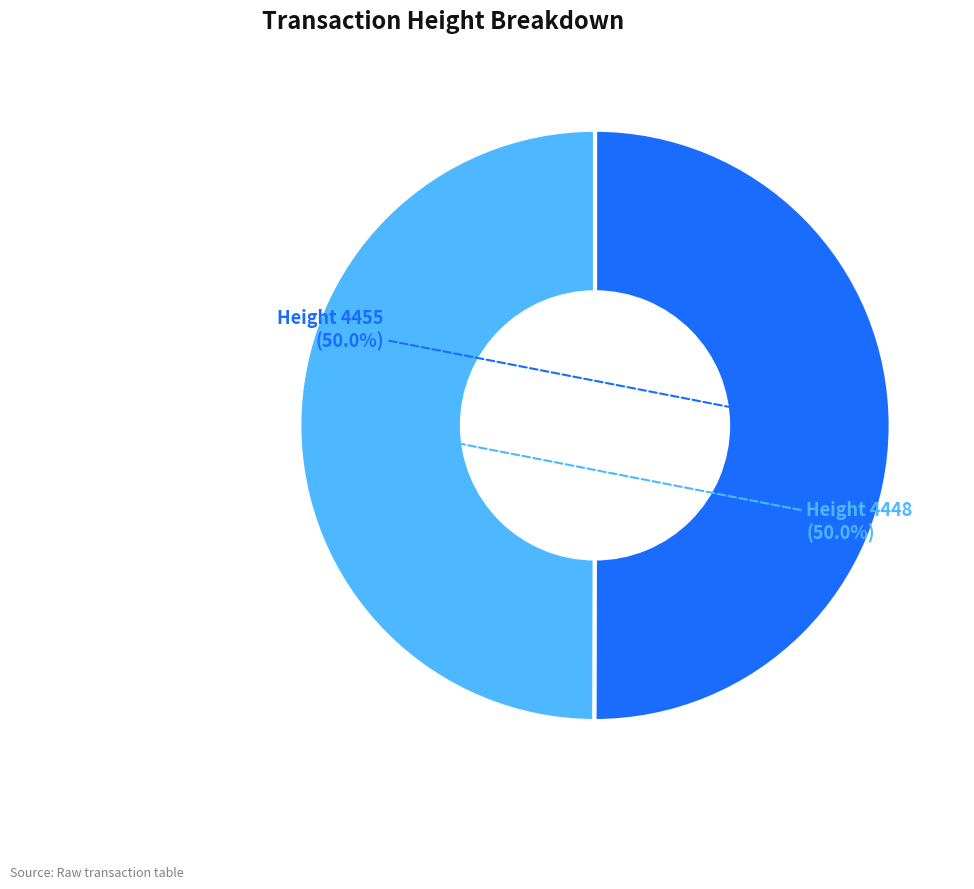

What is the ratio of the value at Height 4455 to the value at Height 4448?

1.0